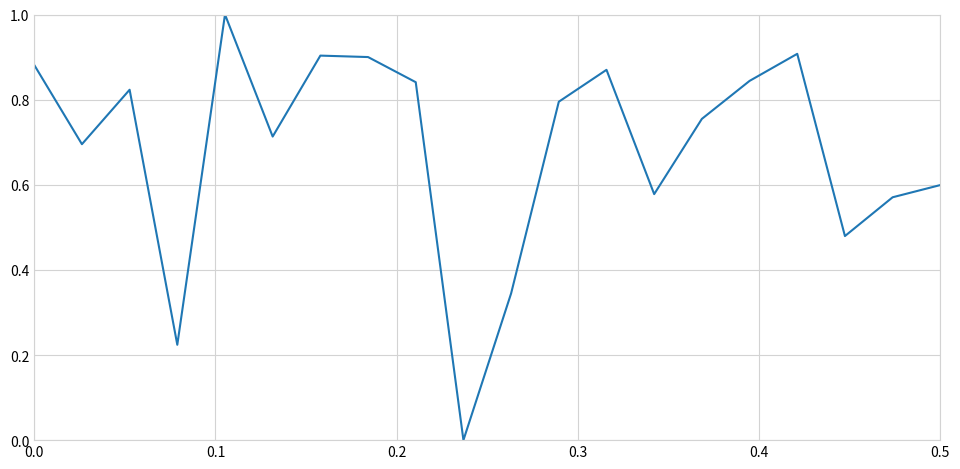

What is the difference between the maximum and minimum values?

1.0